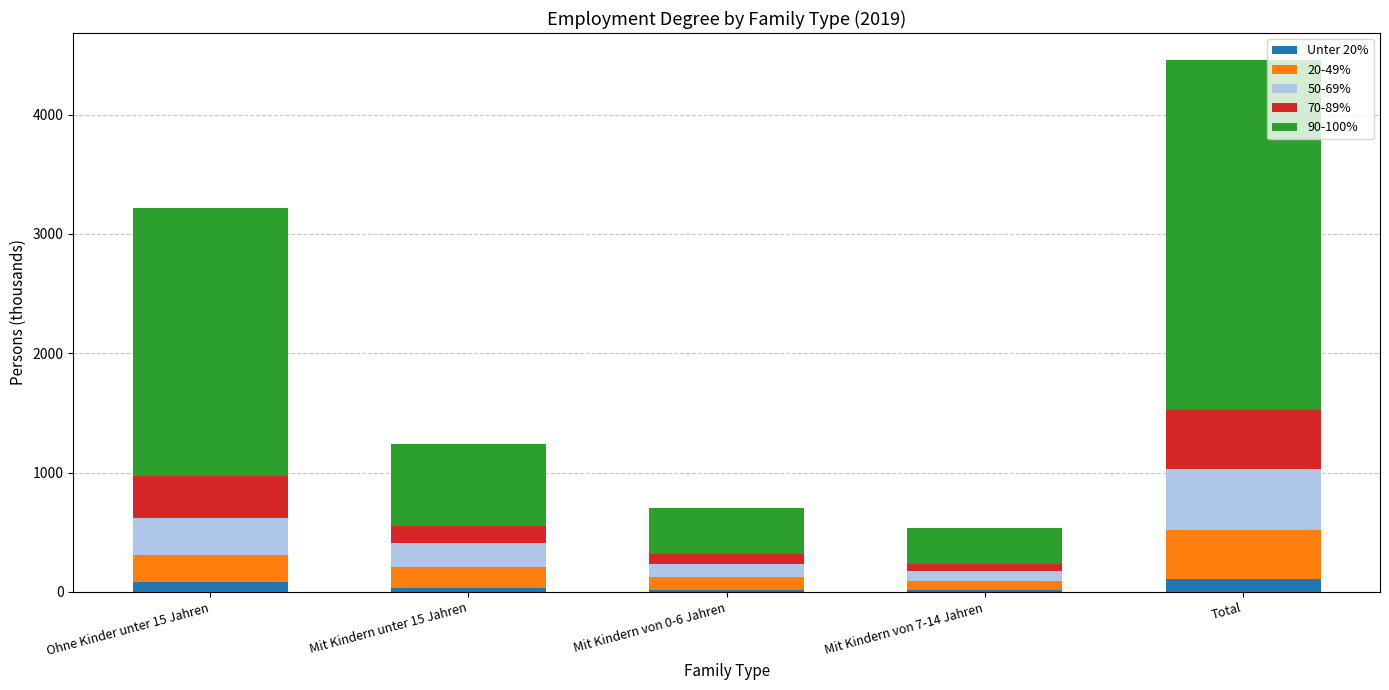

What is the highest value of the Unter 20% series?

112.0